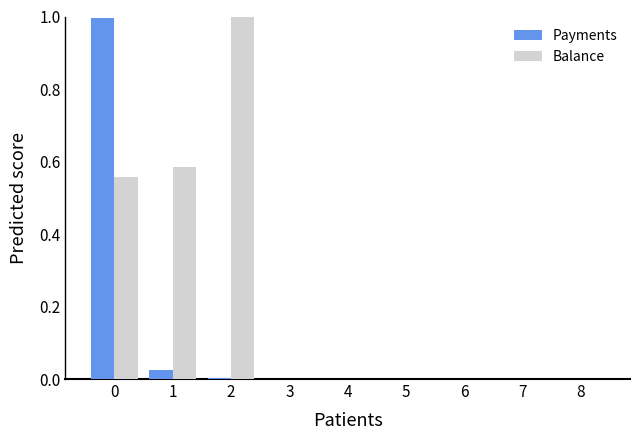

Between 0 and 2, which series saw the biggest shift?

Payments